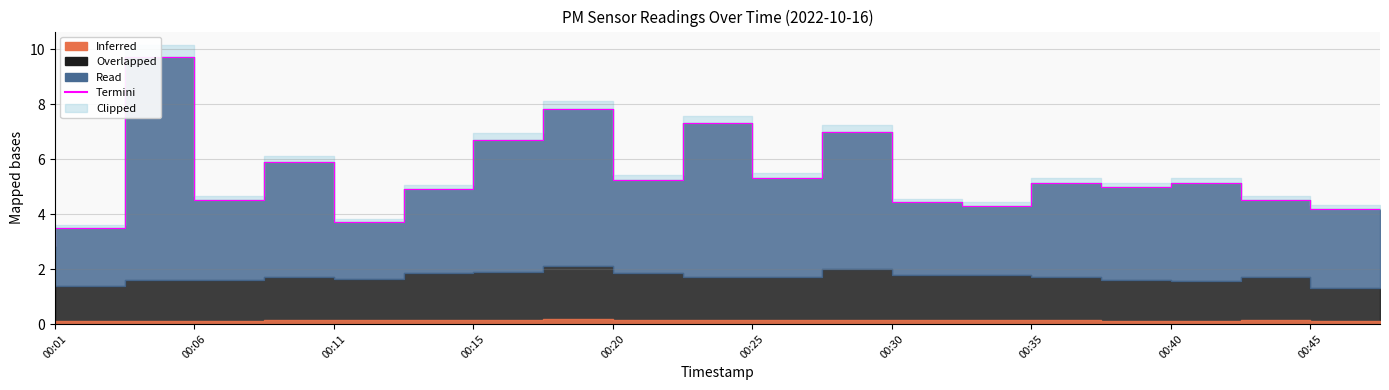

True or false: there are more than 2 points higher than both neighbors.

True